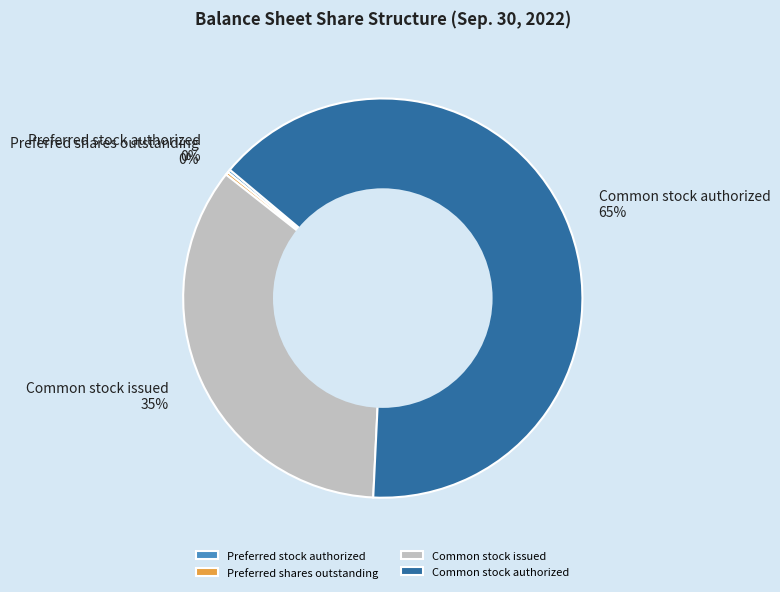

What percentage is the Common stock issued slice, to the nearest percent?

35%